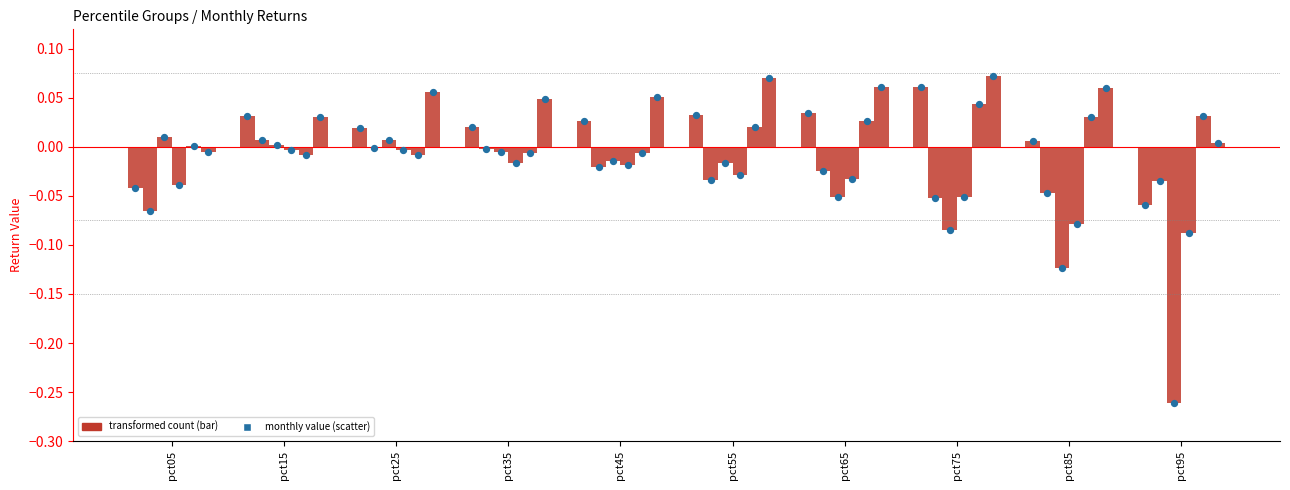

What is the total value across all series at pct85?

-0.2